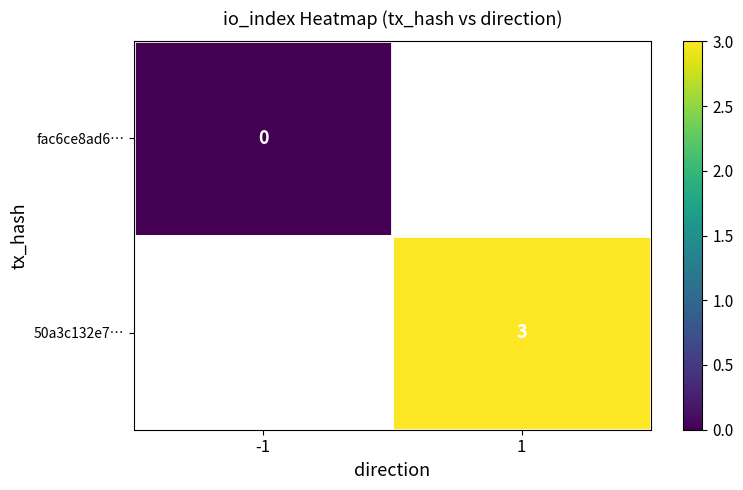

The value of 50a3c132e7… at 1 is 4. True or false?

False